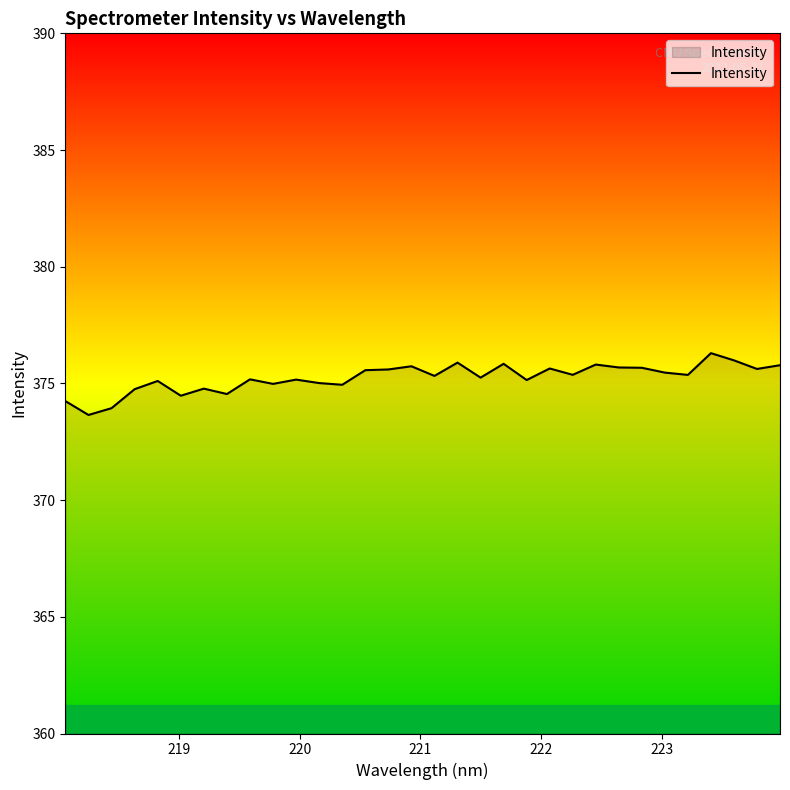

What is the difference between the maximum and minimum values?

2.6